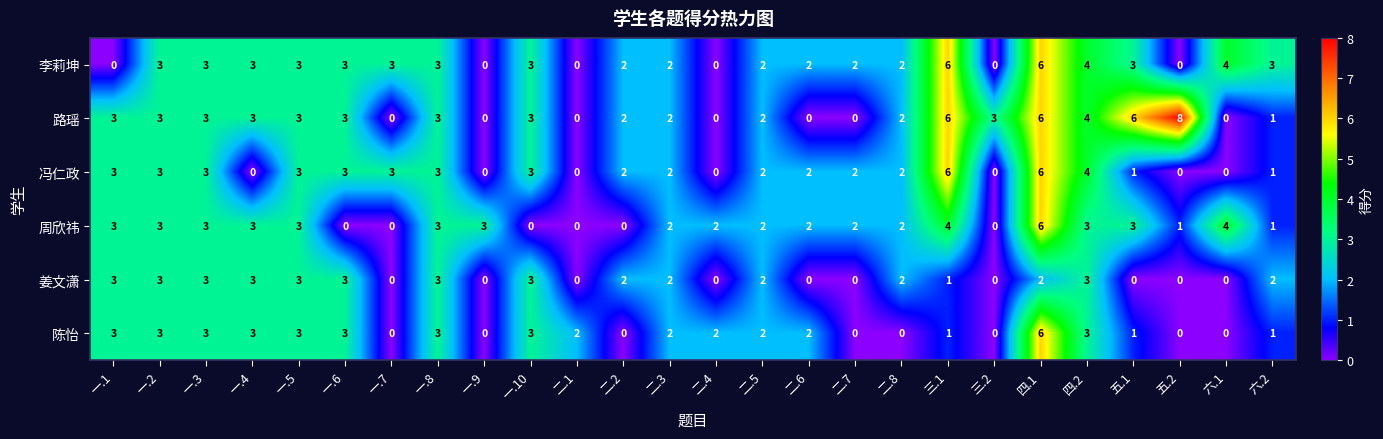

Which series has the largest range (max minus min)?

路瑶